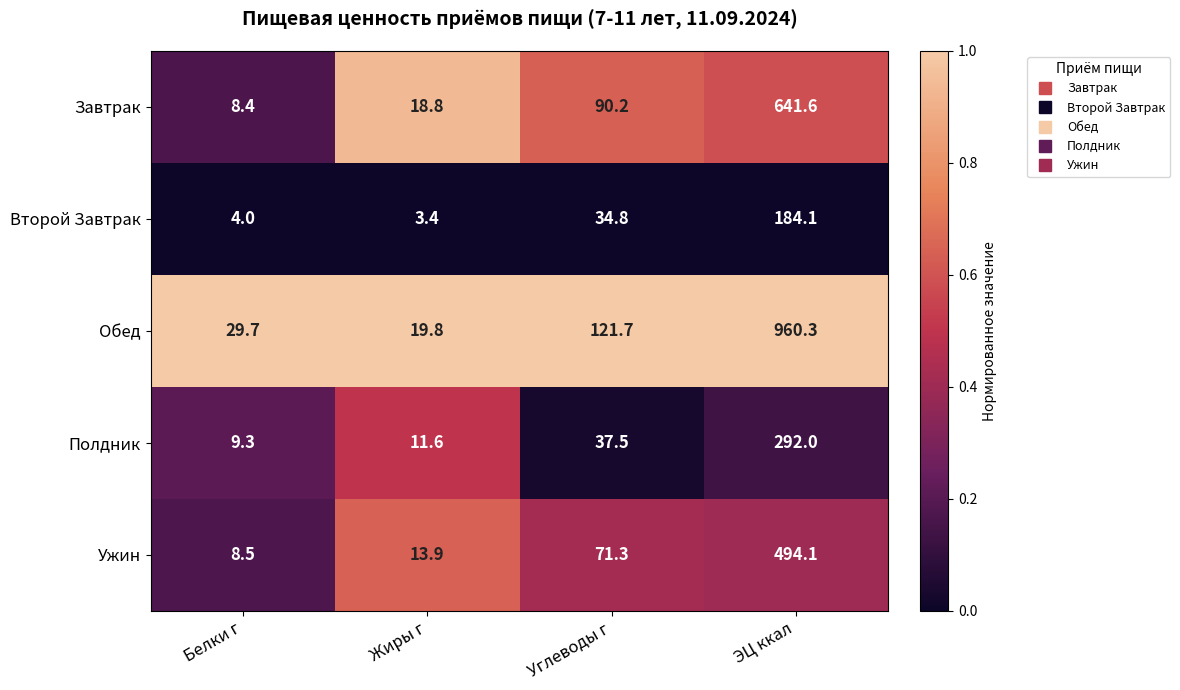

Which series has the largest total across all categories?

Обед